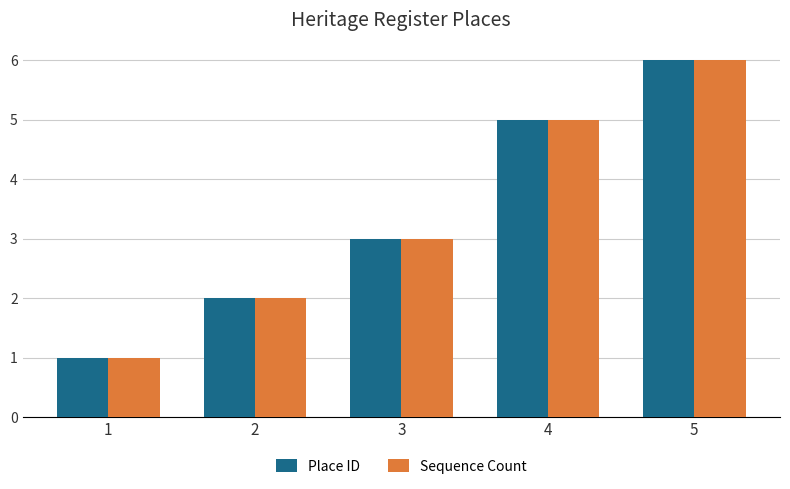

At which category is the sum across all series the highest?

5